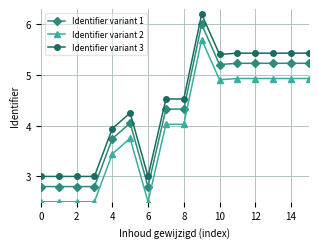

True or false: Identifier variant 2 and Identifier variant 3 intersect in this chart.

False